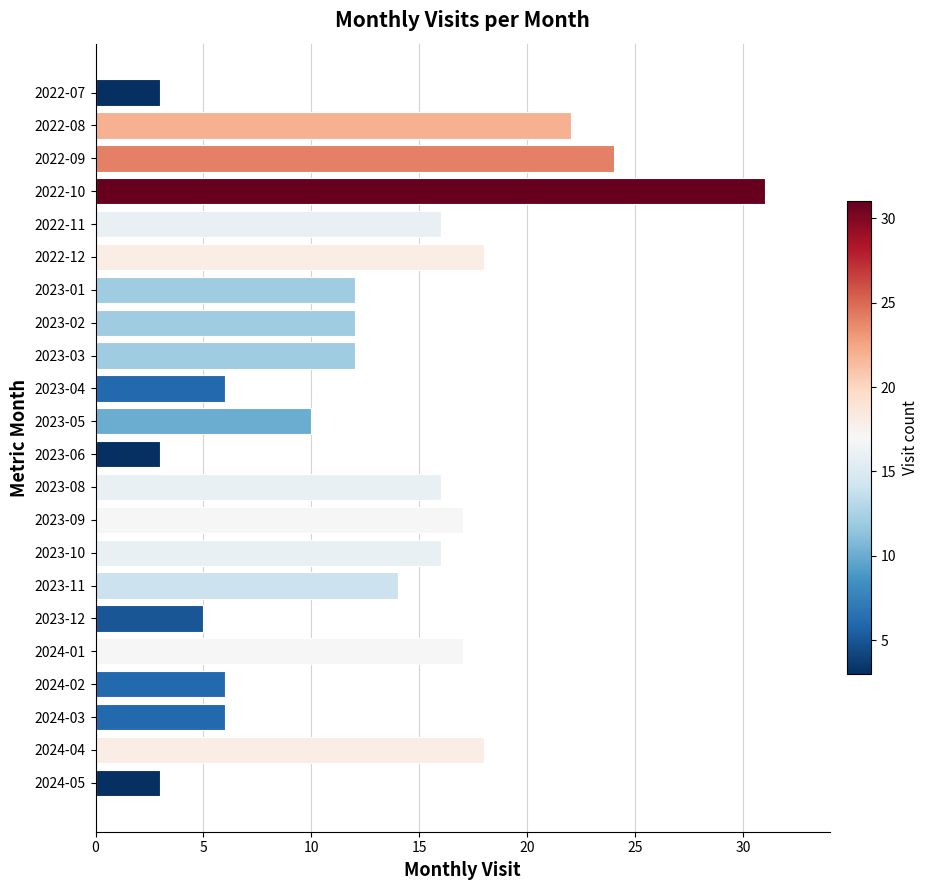

The value at 2023-01 is 12. True or false?

True